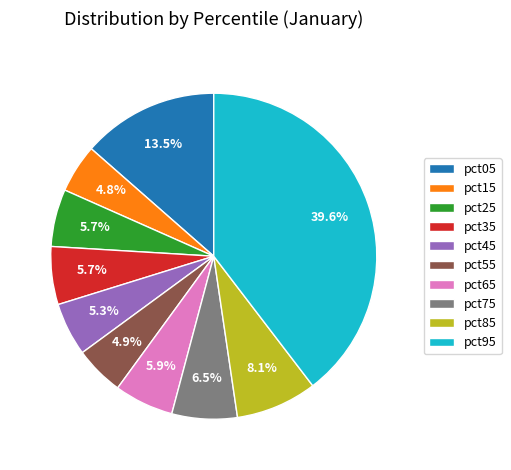

What percentage is the pct65 slice, to the nearest percent?

6%